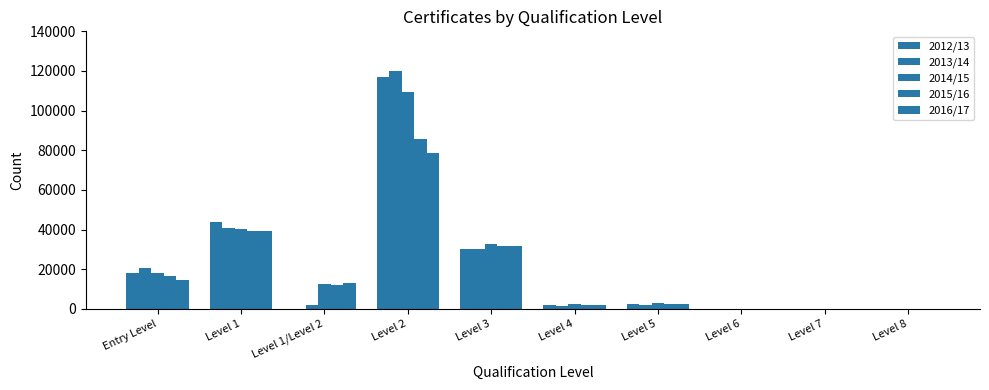

What is the difference between the maximum and minimum values in the 2016/17 series?

78490